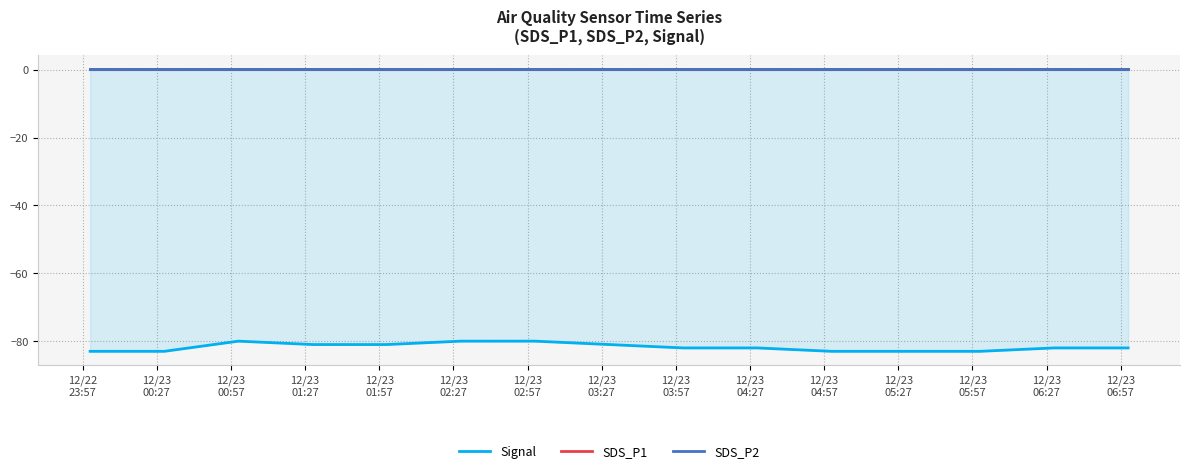

What is the minimum value for SDS_P2?

0.2